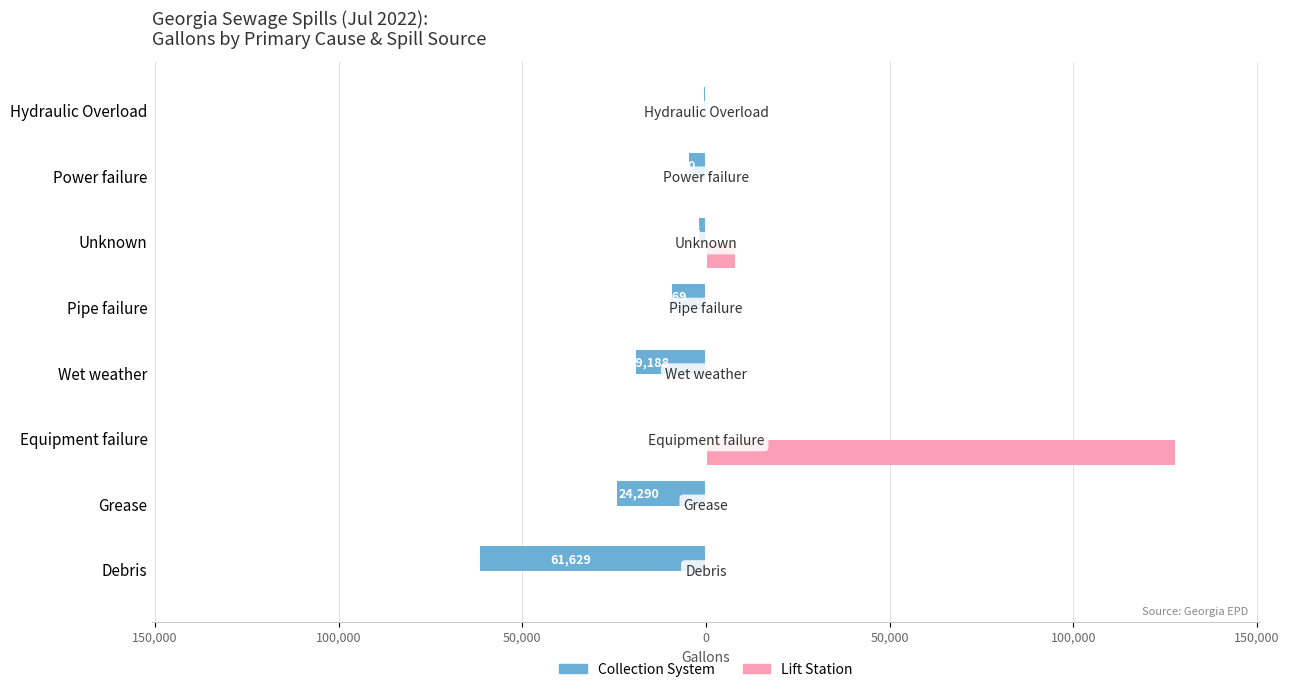

What are all the series names shown in the legend?

Collection System, Lift Station